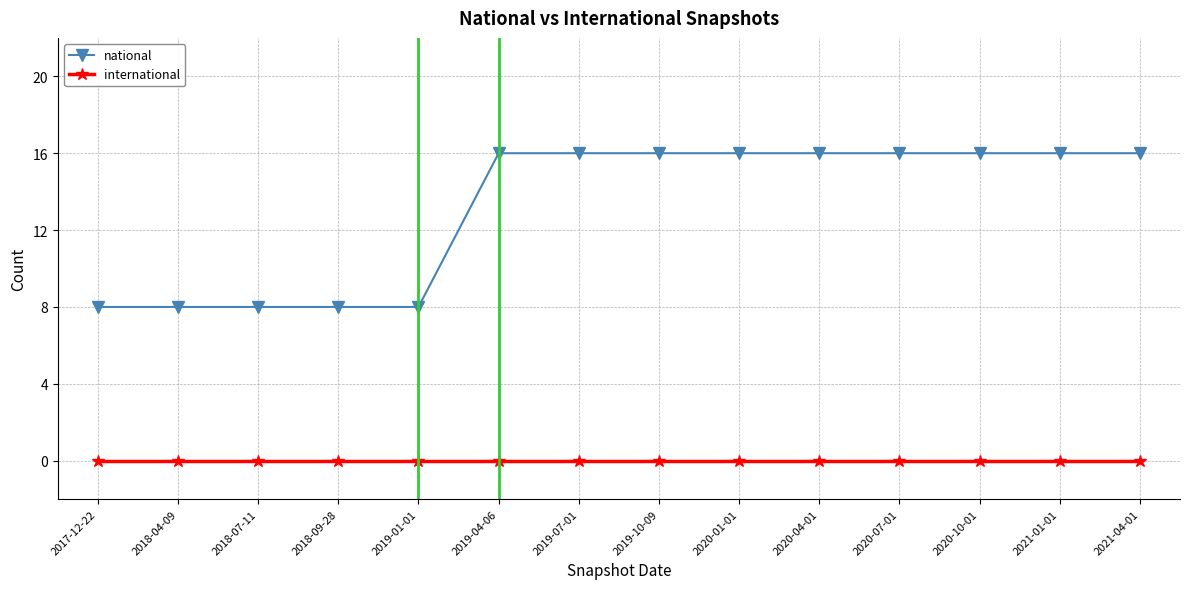

Which series has the largest total across all categories?

national